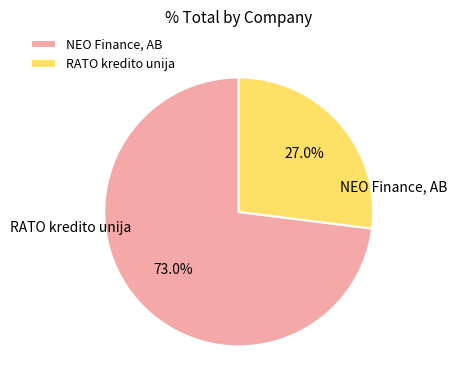

Count the number of slices in the pie.

2